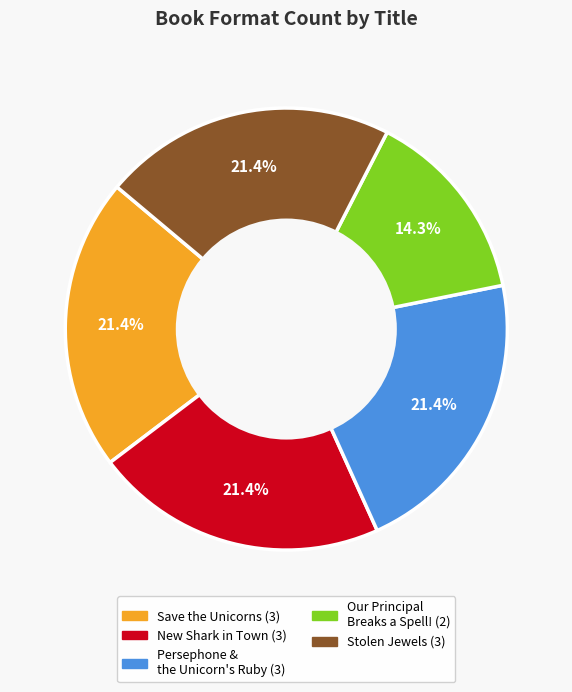

Is there any slice that represents more than half of the pie?

No